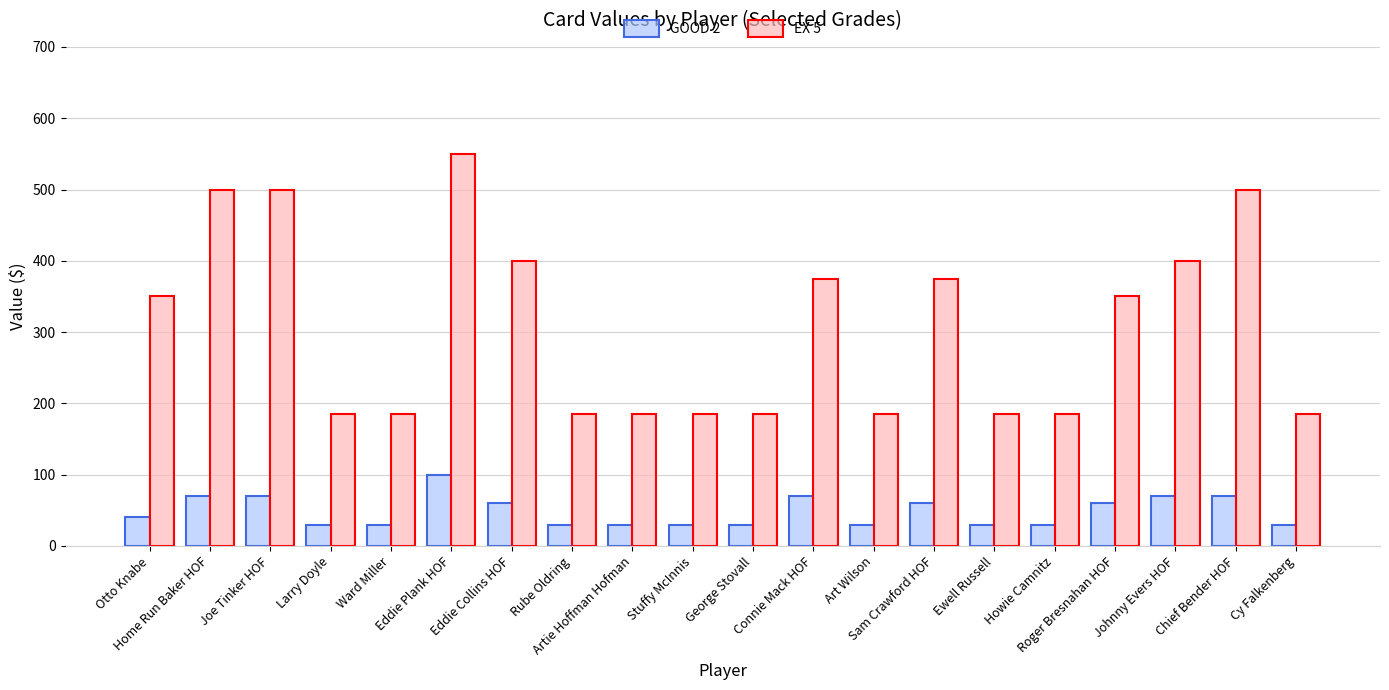

Rank the series by their maximum value, from lowest to highest.

GOOD 2, EX 5